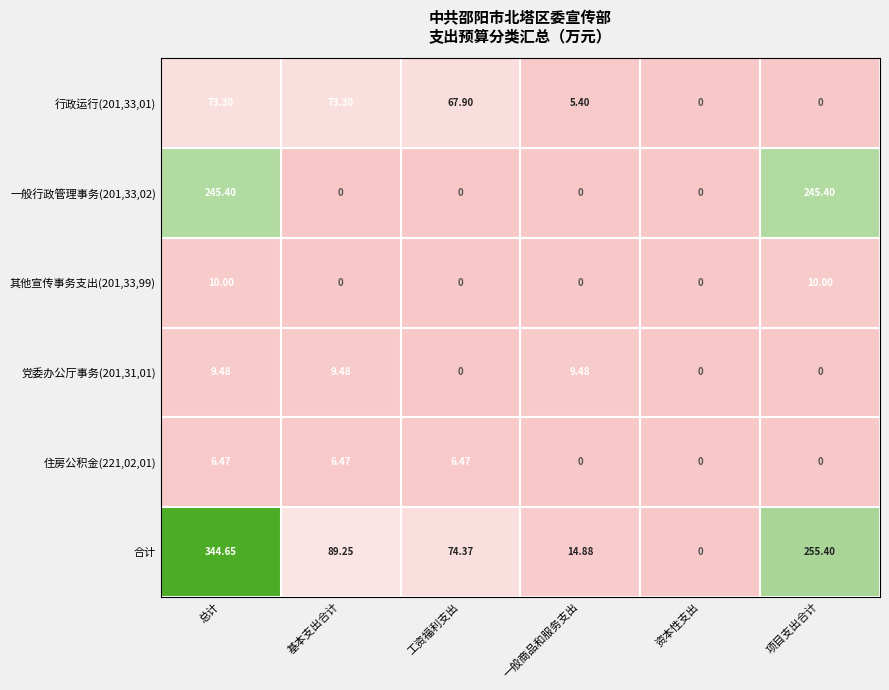

Rank the categories by 合计 value from highest to lowest.

总计, 项目支出合计, 基本支出合计, 工资福利支出, 一般商品和服务支出, 资本性支出